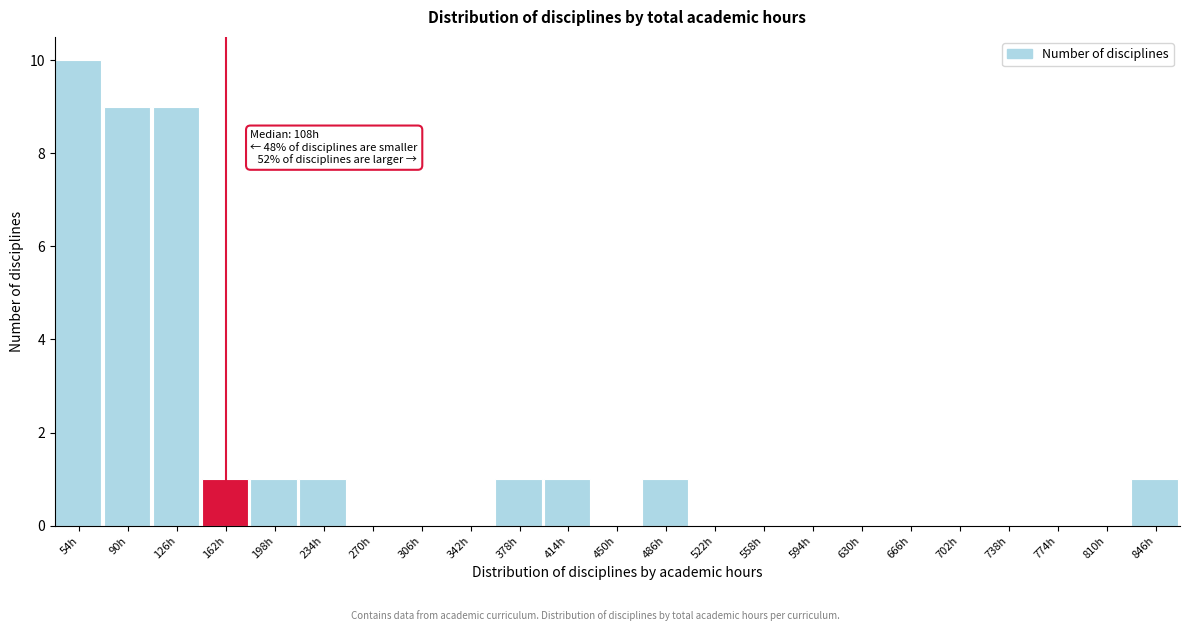

Reading right to left, transcribe all the data shown in this chart.

846h=1	810h=0	774h=0	738h=0	702h=0	666h=0	630h=0	594h=0	558h=0	522h=0	486h=1	450h=0	414h=1	378h=1	342h=0	306h=0	270h=0	234h=1	198h=1	162h=1	126h=9	90h=9	54h=10